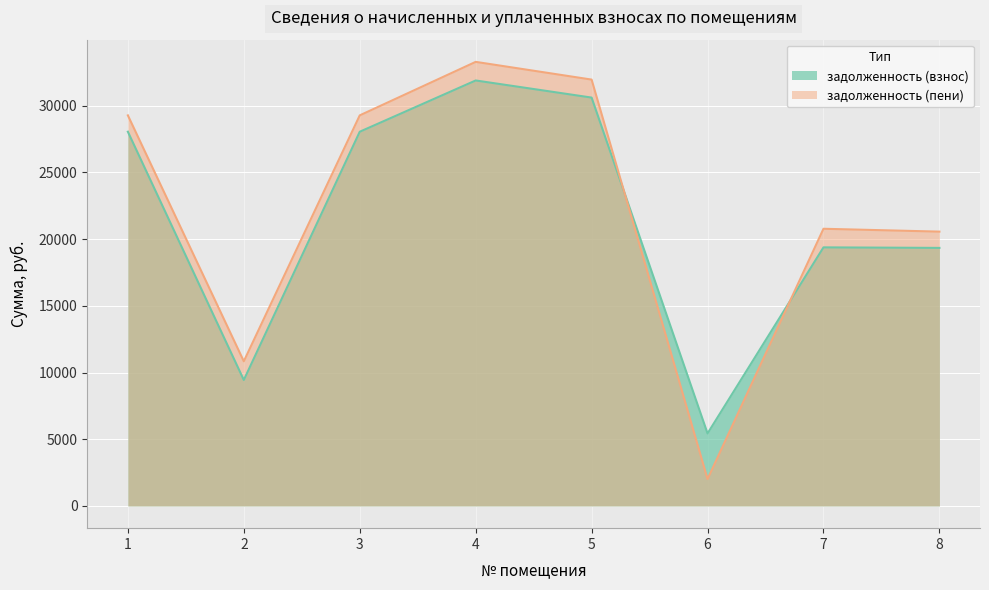

What is the value of the задолженность (пени) point at the 8th from the left?

20560.7